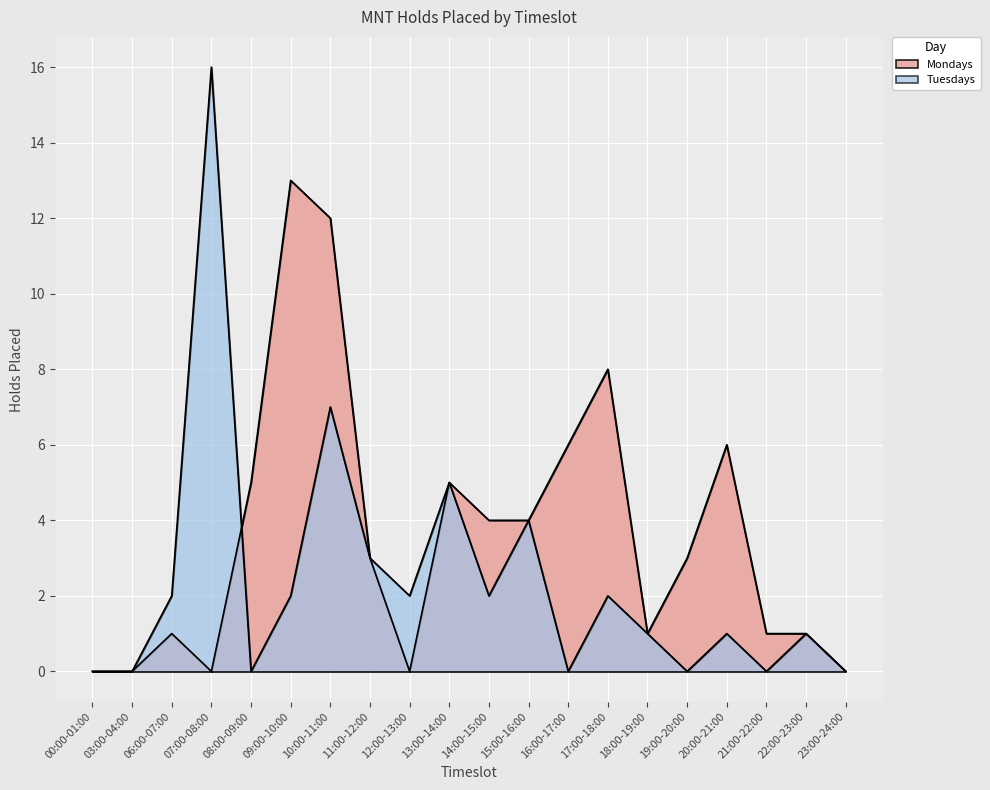

How many lines are shown in the chart?

2